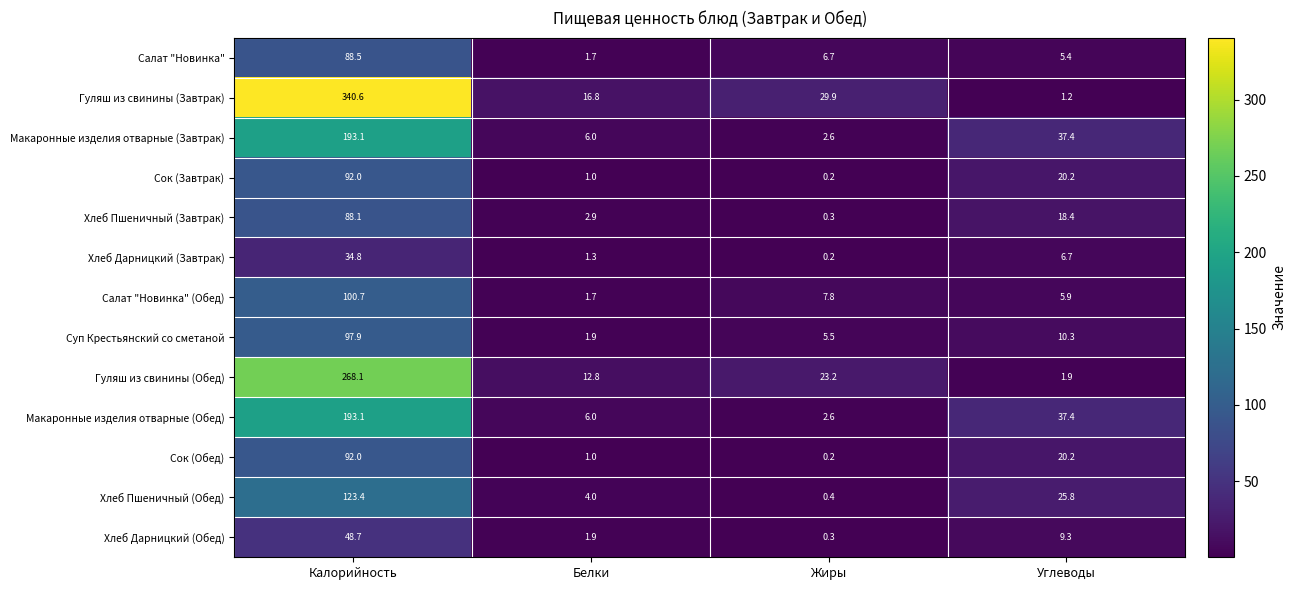

Which category has the lowest value across all series?

Жиры